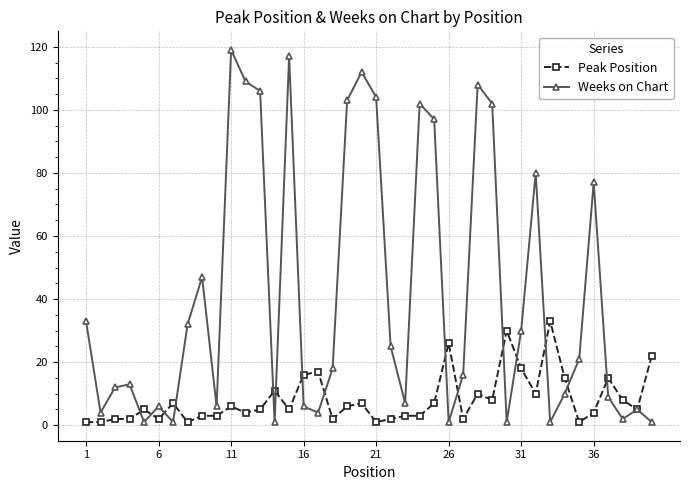

Which series has the largest total across all categories?

Weeks on Chart